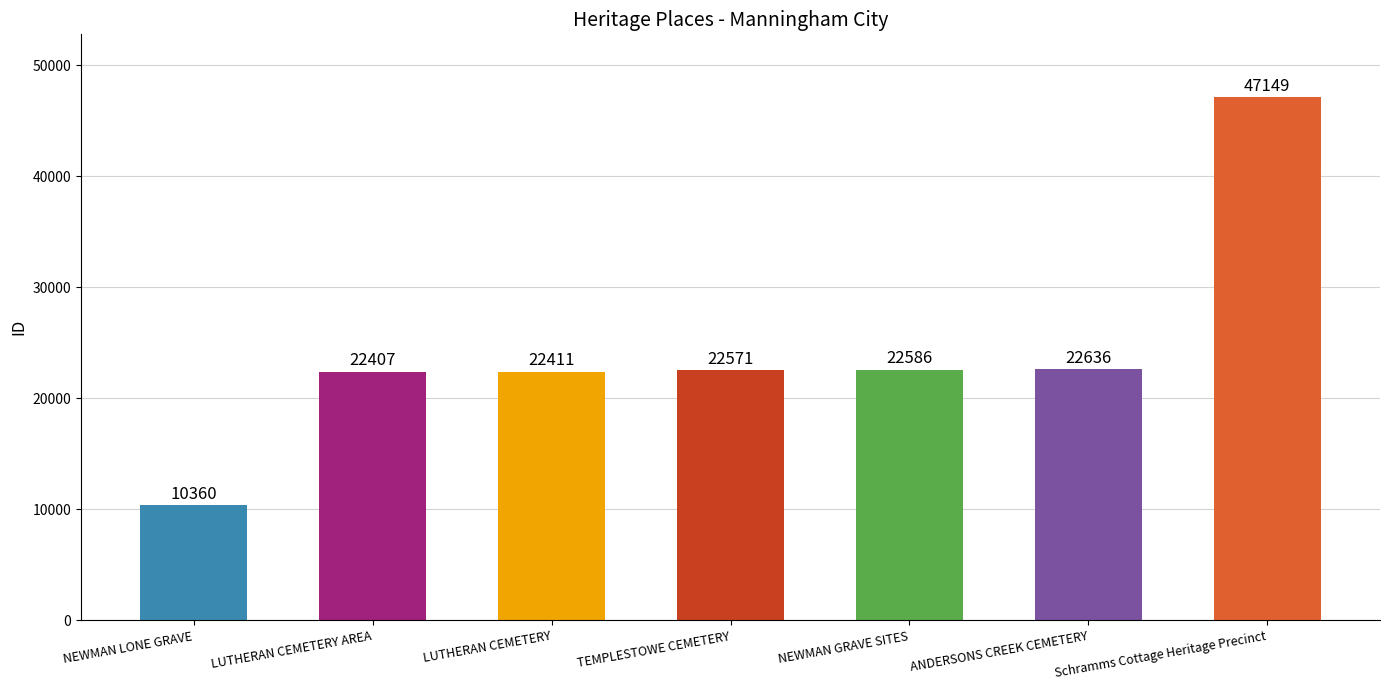

Reading left to right, transcribe all the data shown in this chart.

NEWMAN LONE GRAVE=10360	LUTHERAN CEMETERY AREA=22407	LUTHERAN CEMETERY=22411	TEMPLESTOWE CEMETERY=22571	NEWMAN GRAVE SITES=22586	ANDERSONS CREEK CEMETERY=22636	Schramms Cottage Heritage Precinct=47149